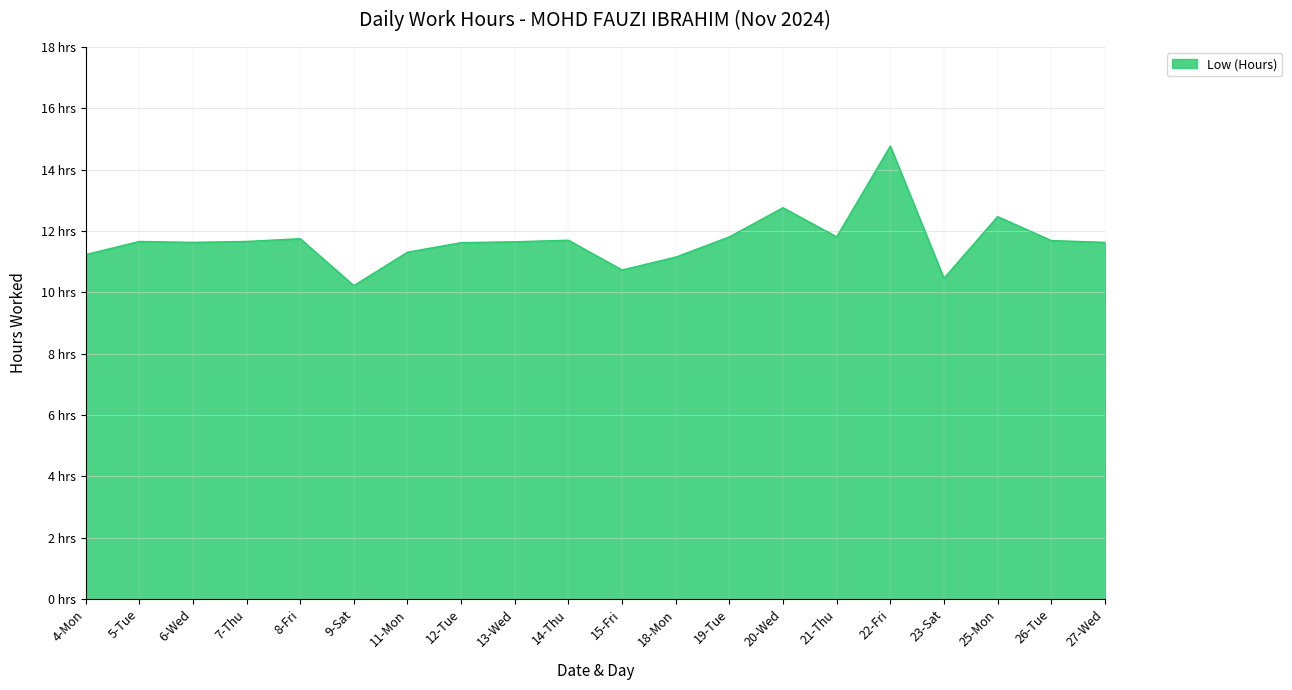

What is the value of the 15th point from the left?

11.8